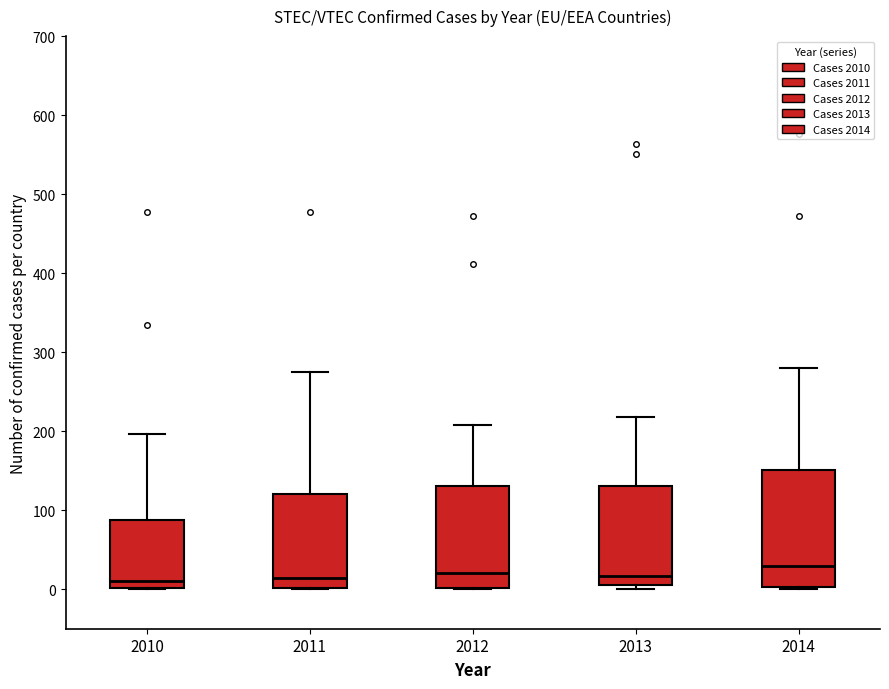

Which box is the tallest, from its lower edge to its upper edge?

2014